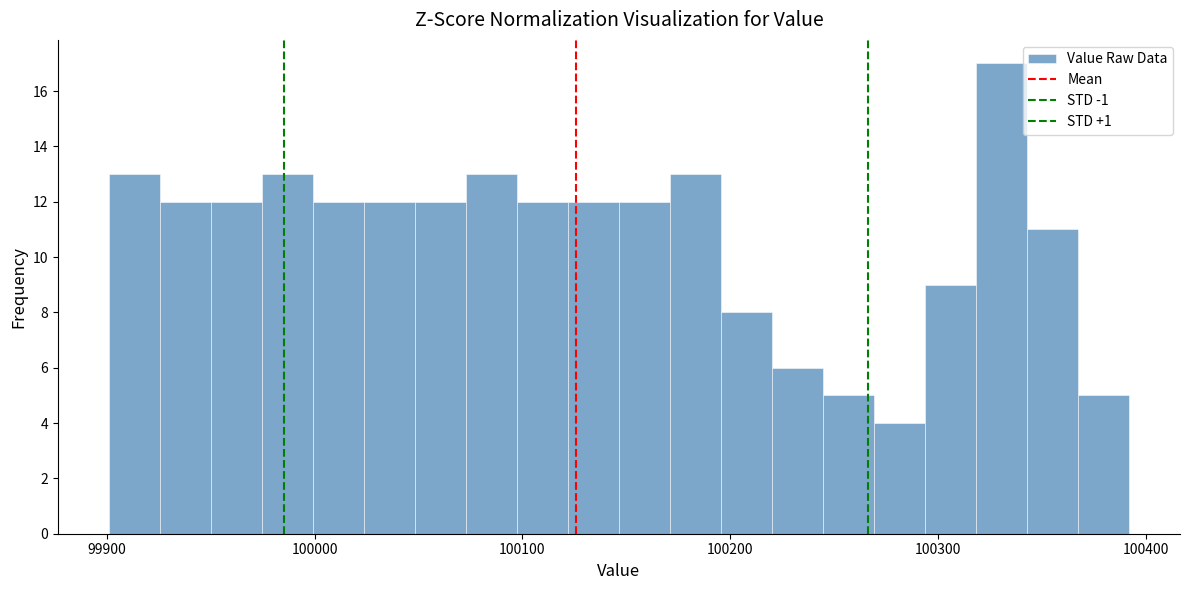

Read against the x-axis, roughly where is the centre of the tallest bar?

100330